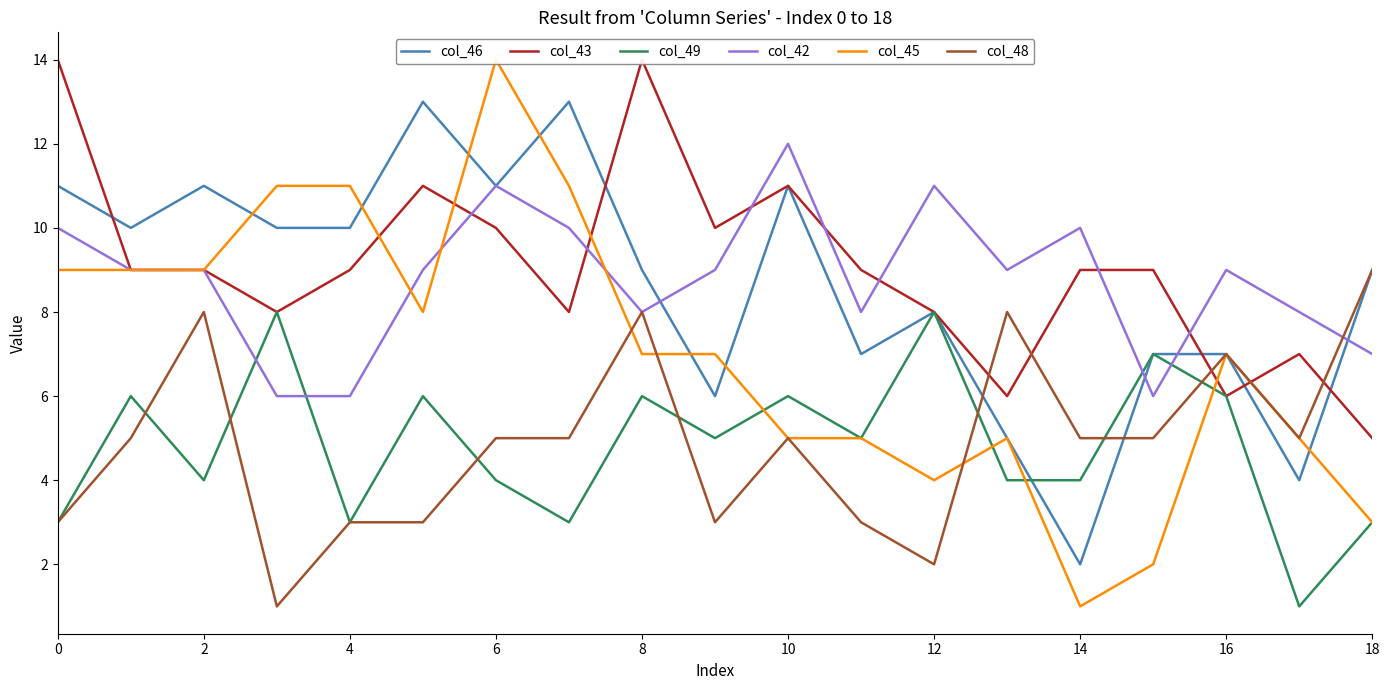

Count the col_43 values in the range 8 to 10.

11